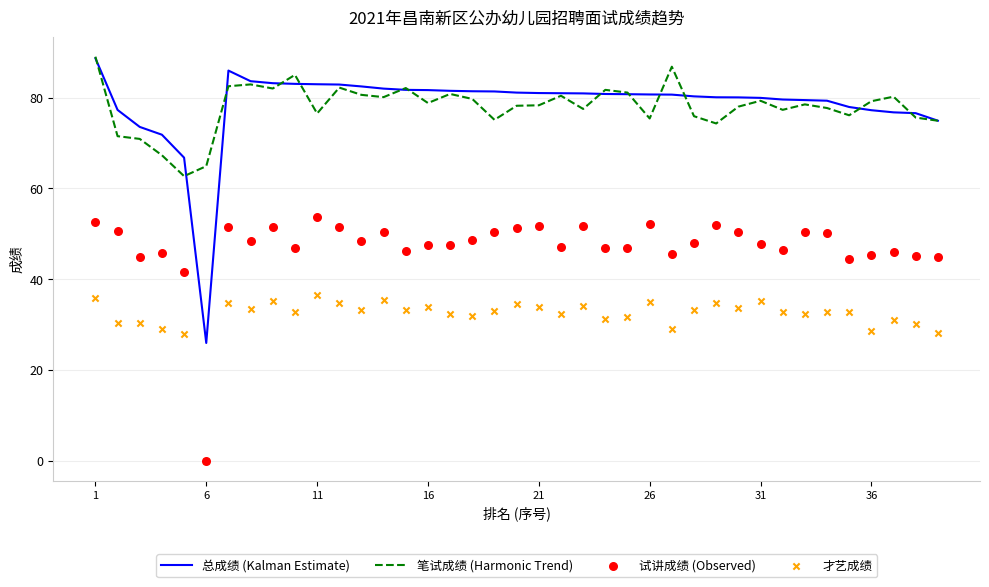

What is the highest value of the 笔试成绩 (Harmonic Trend) series?

89.0